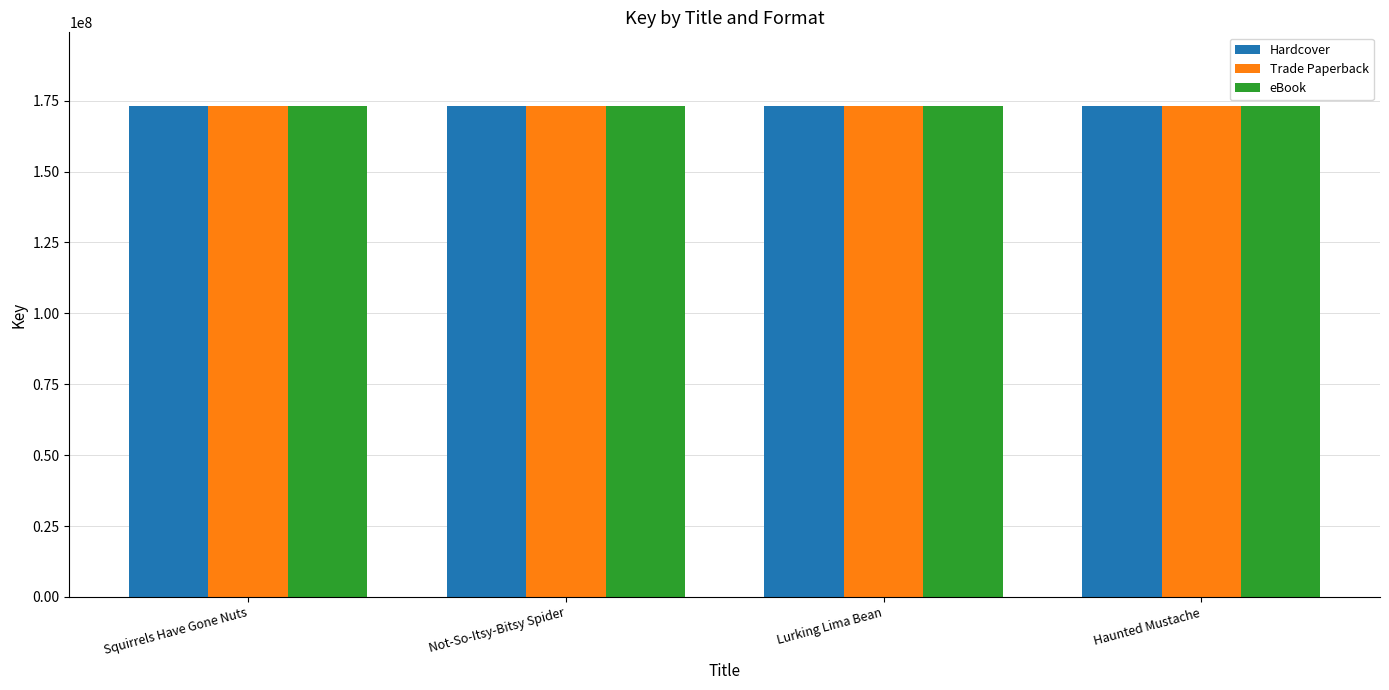

Read the Hardcover value at Not-So-Itsy-Bitsy Spider.

173103888